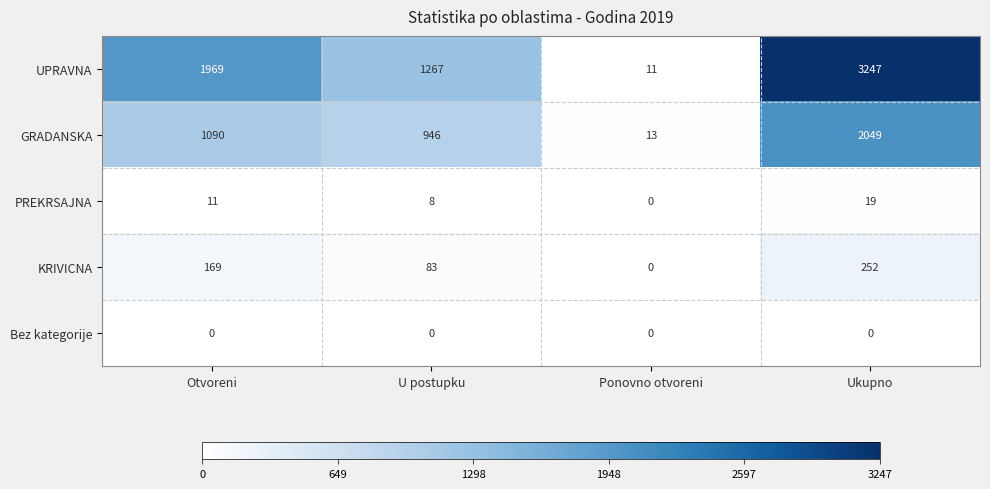

Count the number of data series in this chart.

5